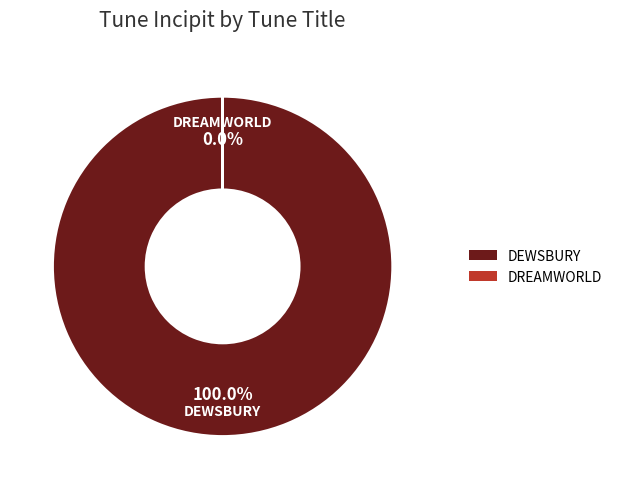

What is the largest slice in the pie chart?

DEWSBURY